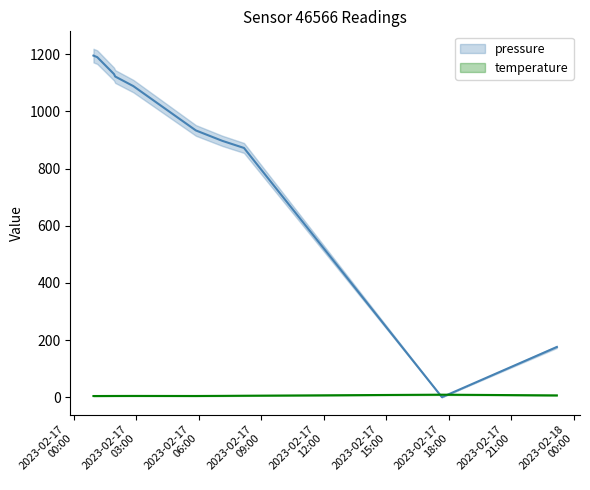

What are all the series names shown in the legend?

pressure, temperature